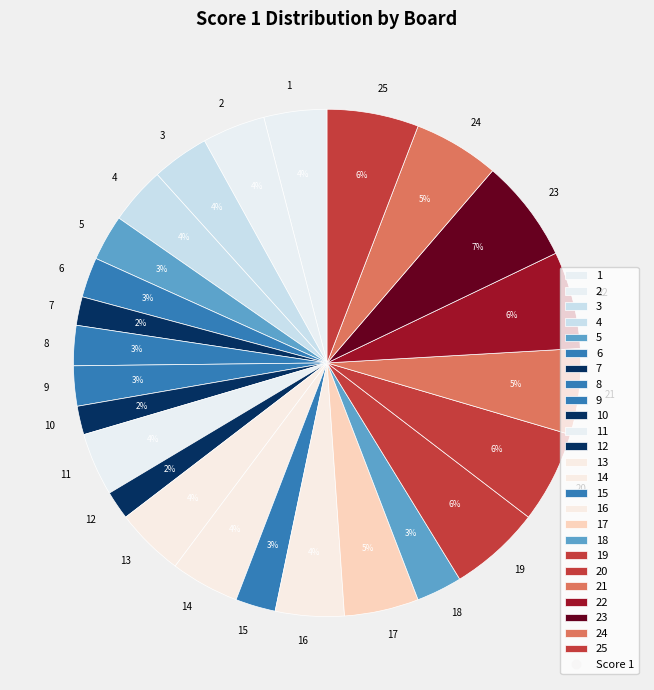

Is 18 the majority of the pie?

No